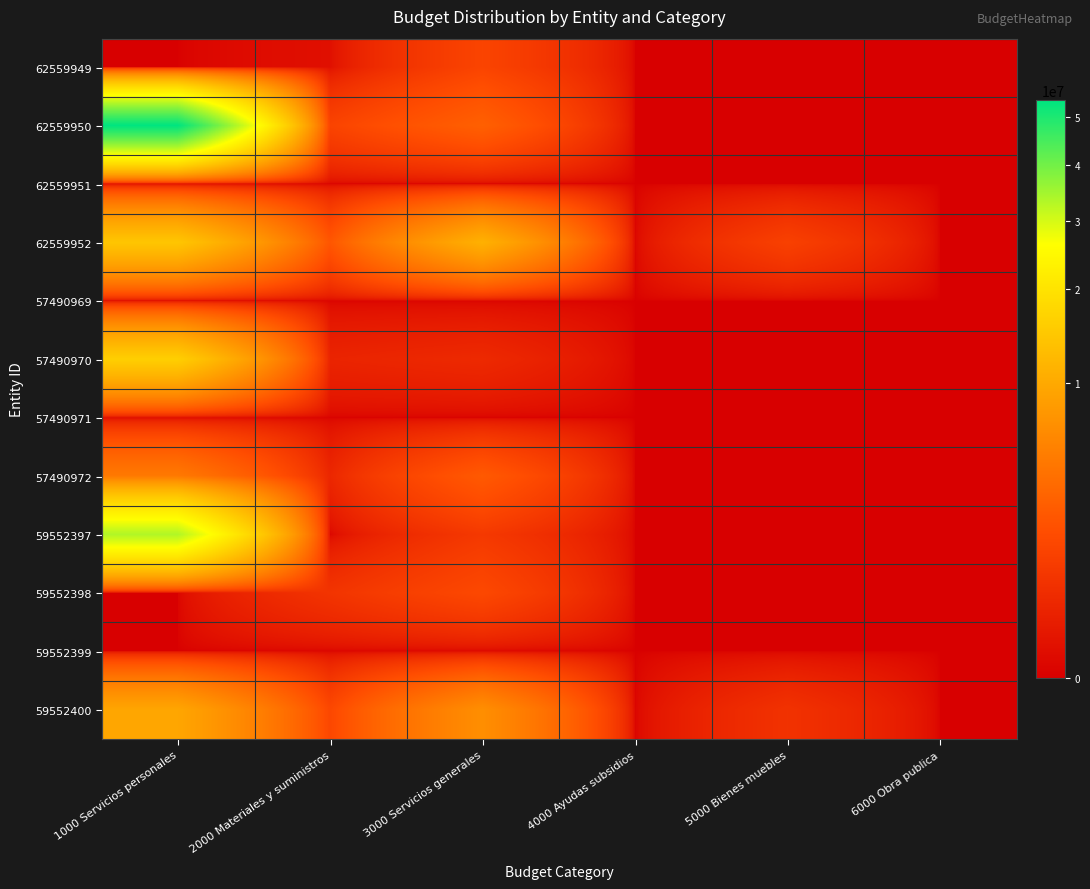

Which label corresponds to the largest value in the chart?

1000 Servicios personales